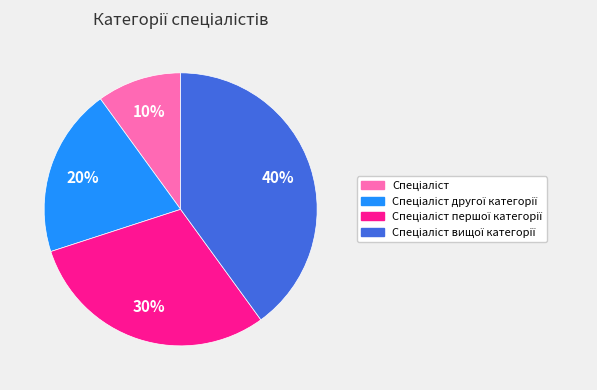

To the nearest percent, what is the average slice percentage?

25%